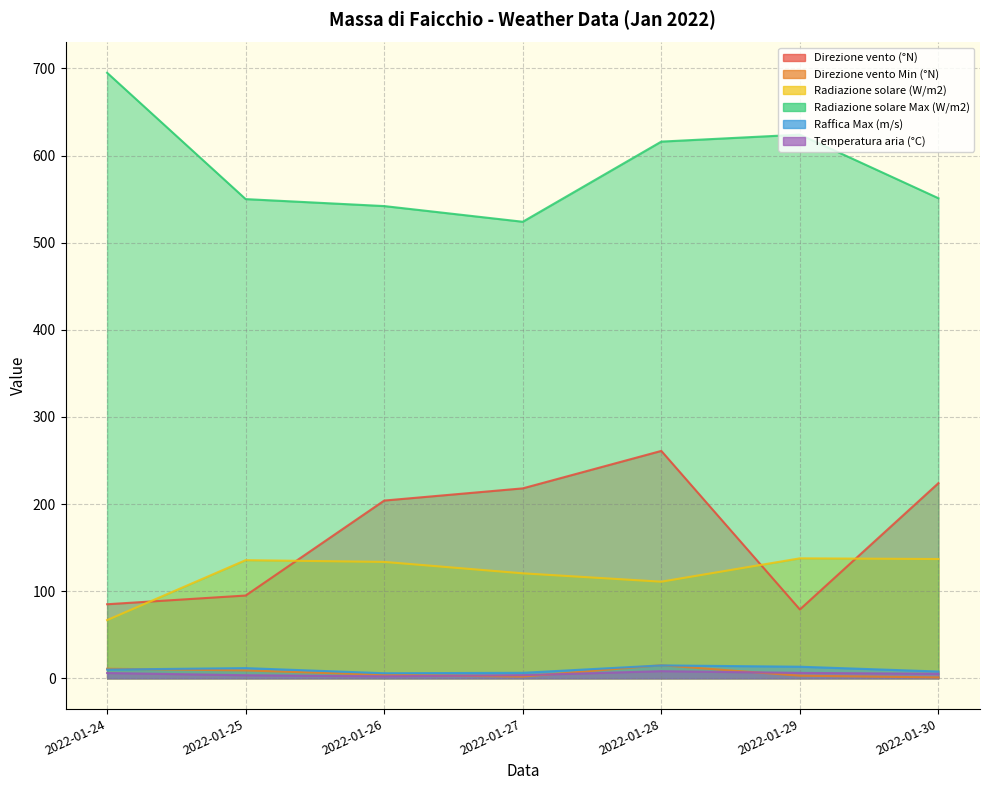

True or false: Temperatura aria (°C) and Raffica Max (m/s) intersect in this chart.

False